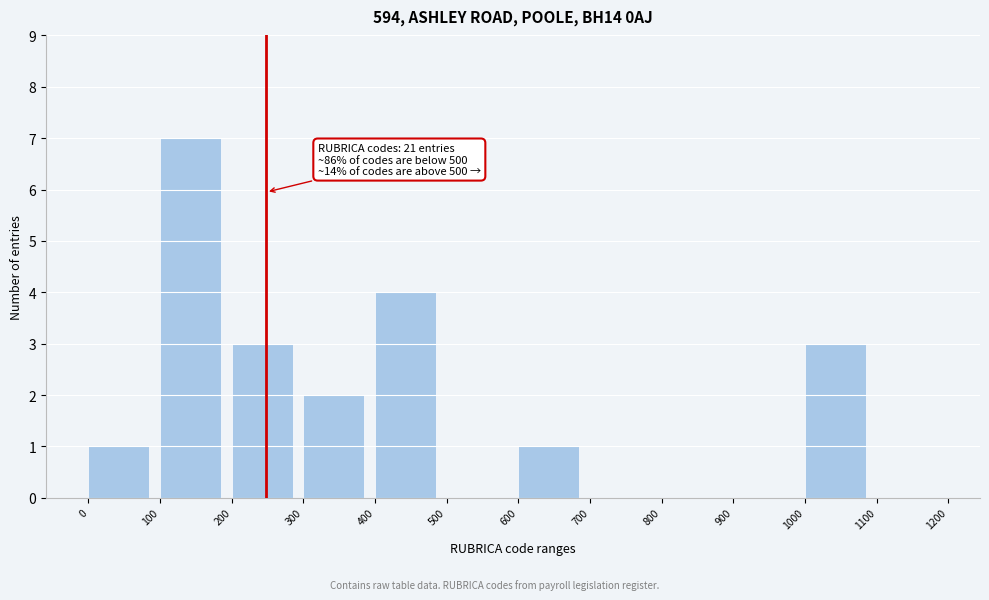

Over which range of the x-axis is the bar tallest?

100 to 200